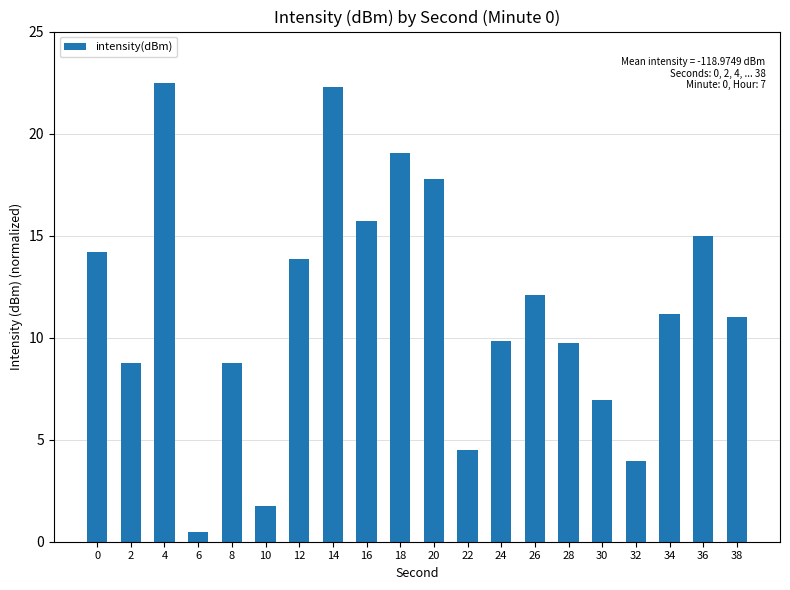

Reading left to right, list all the values displayed in this chart.

14.2	8.7	22.5	0.5	8.7	1.7	13.8	22.3	15.7	19.1	17.8	4.5	9.8	12.1	9.7	6.9	4.0	11.2	15.0	11.0